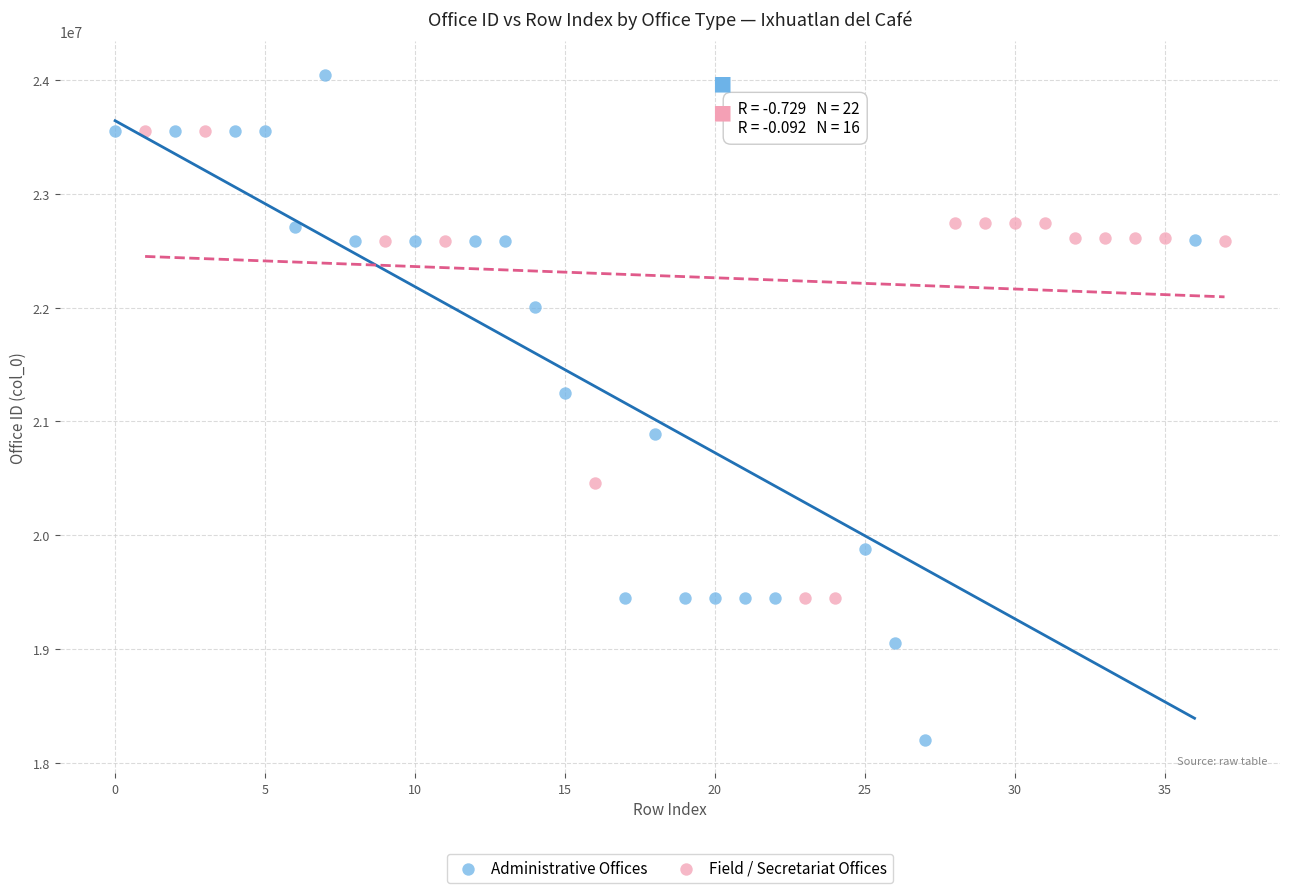

What are all the series names shown in the legend?

Administrative Offices, Field / Secretariat Offices